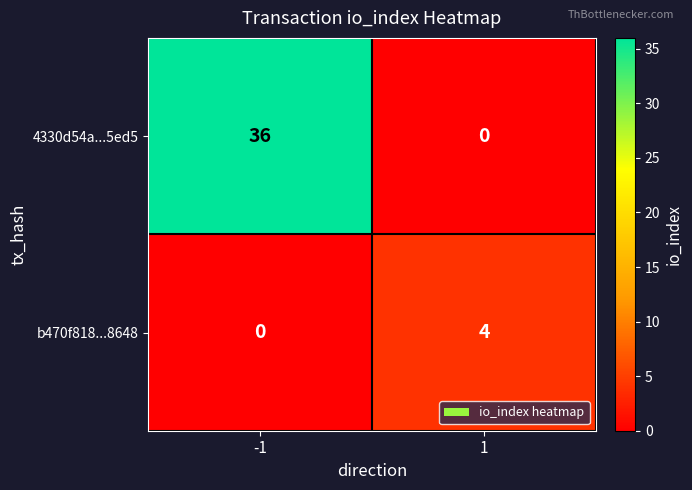

Which label corresponds to the largest value in the chart?

-1